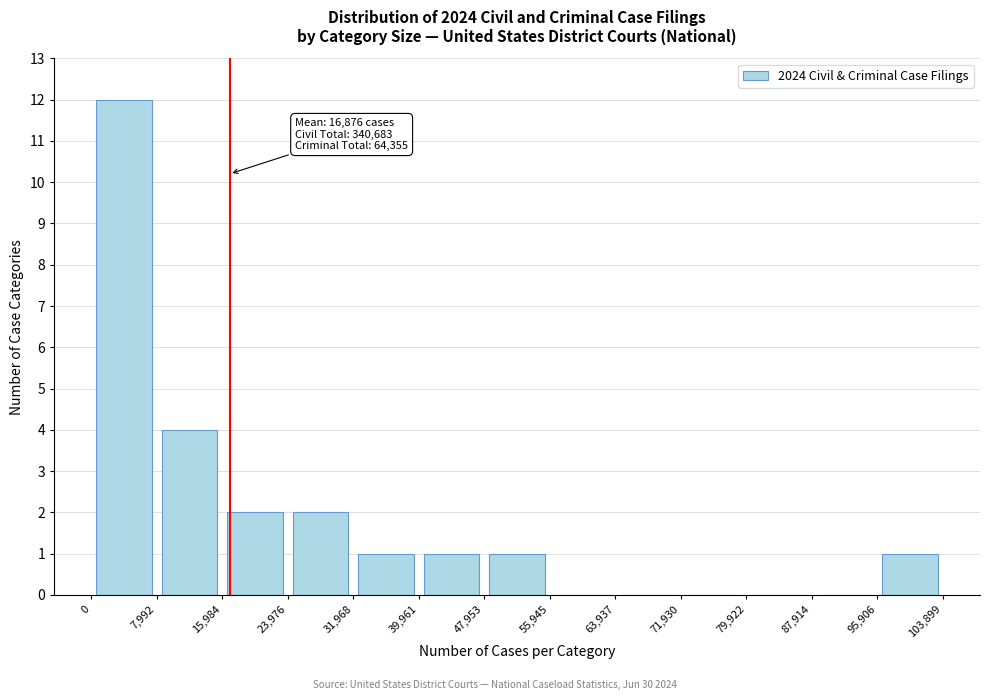

Which range on the x-axis has the tallest bar?

0 to 7,992